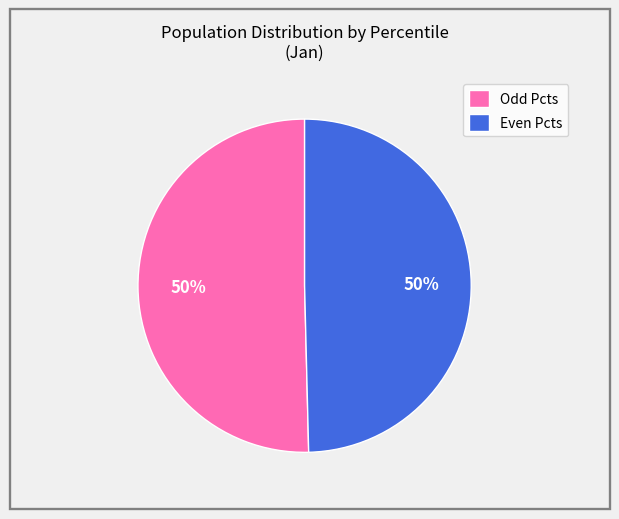

True or false: Even Pcts accounts for 36% of the total.

False